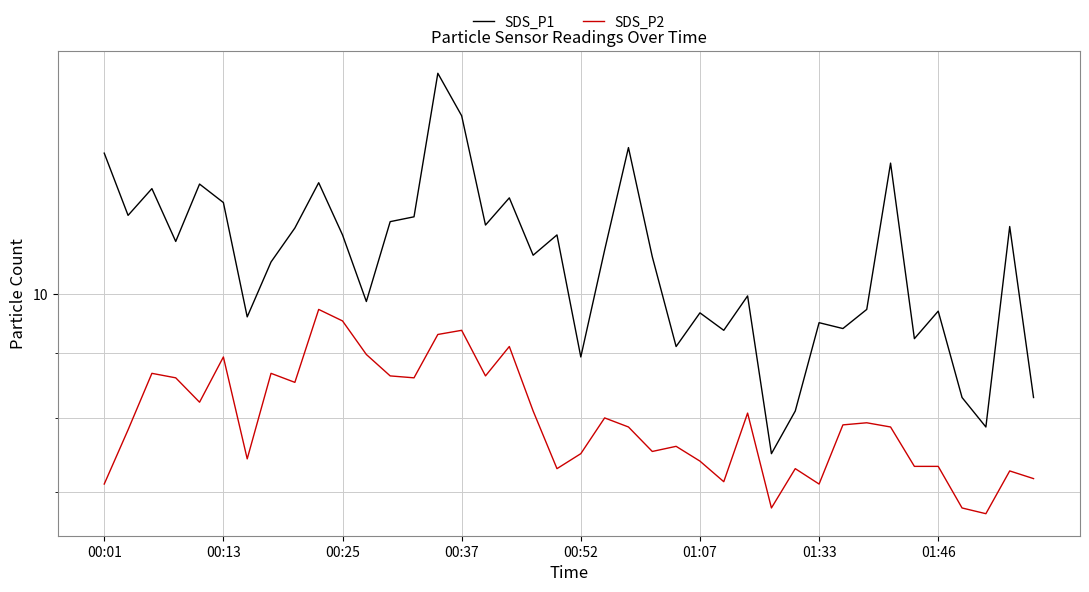

List the labels in order of SDS_P1 value, smallest first.

28, 37, 29, 36, 39, 20, 24, 34, 26, 31, 30, 01:33, 25, 35, 32, 11, 27, 01:46, 23, 18, 21, 00:37, 10, 19, 8, 38, 16, 12, 13, 00:13, 01:07, 17, 00:25, 00:52, 9, 33, 00:01, 22, 15, 14